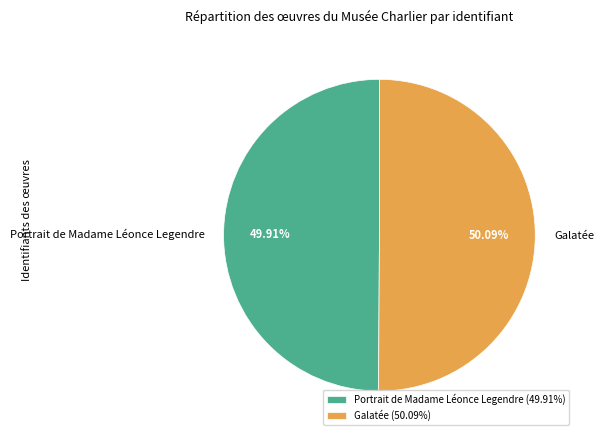

To the nearest percent, what percentage of the pie is Galatée?

50%